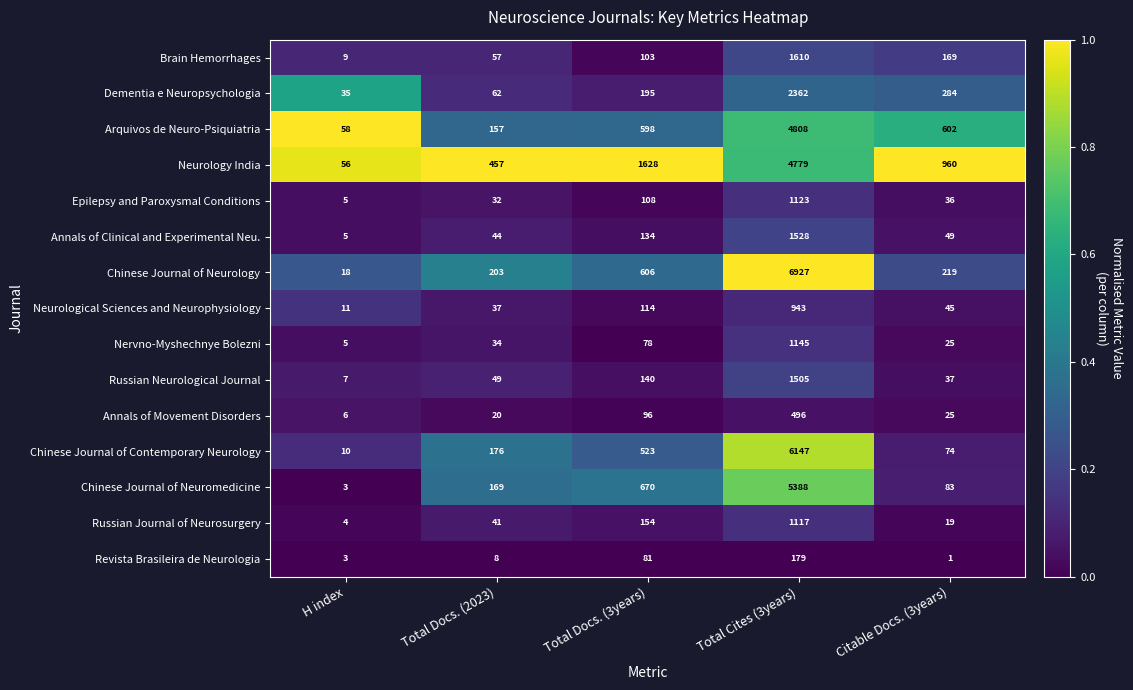

Is it true that Russian Neurological Journal equals 1505 at Total Cites (3years)?

True